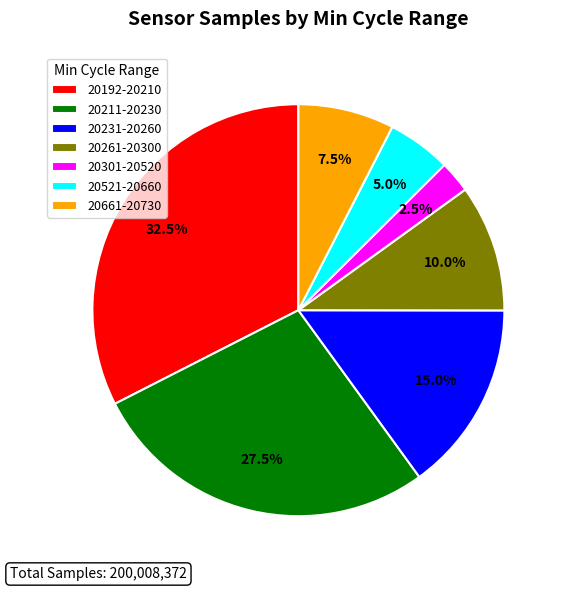

Count the number of slices in the pie.

7